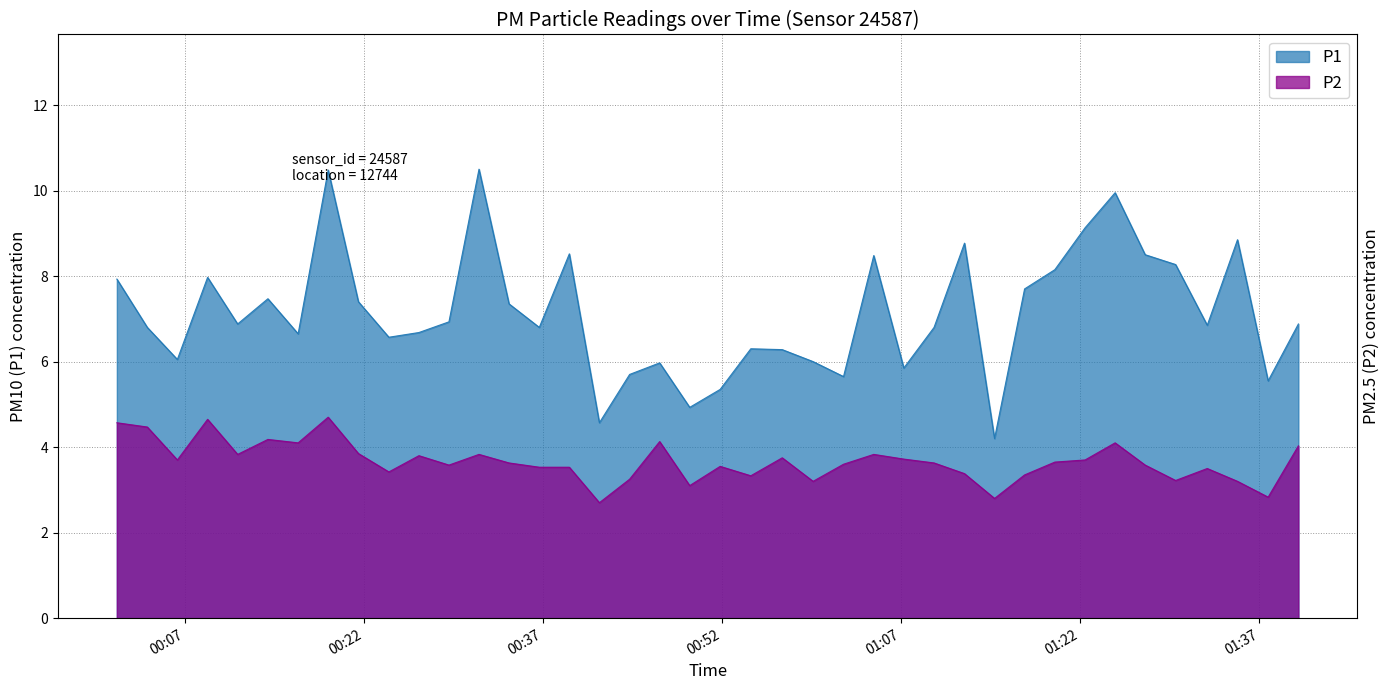

Which series has the largest total across all categories?

P1